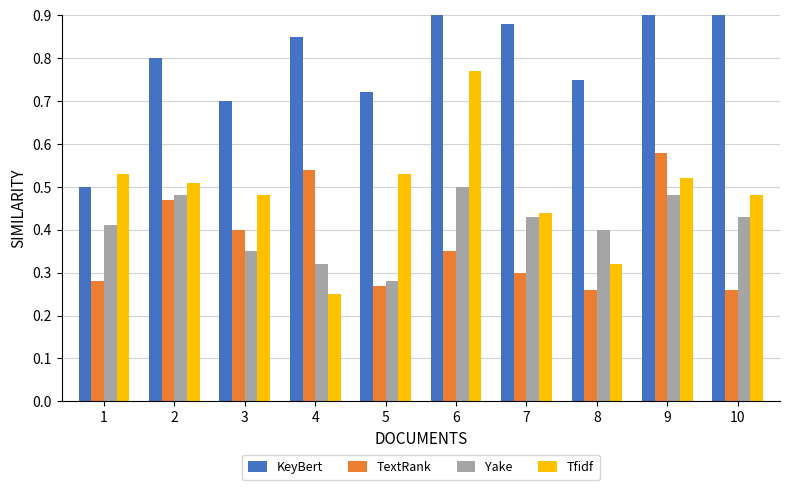

The value of TextRank at 10 is 0.4. True or false?

False